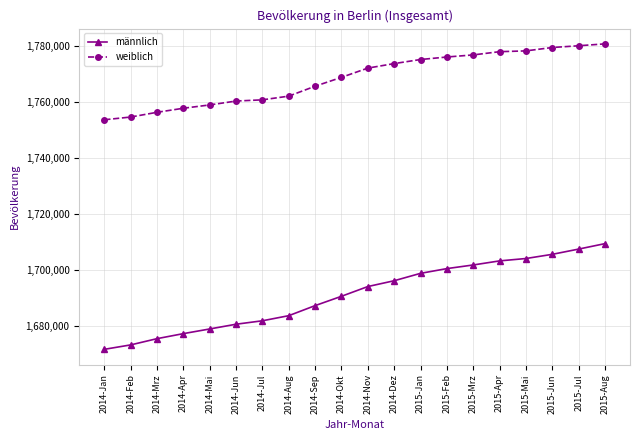

What is the difference between the highest and lowest values at 2014-Mrz?

80696